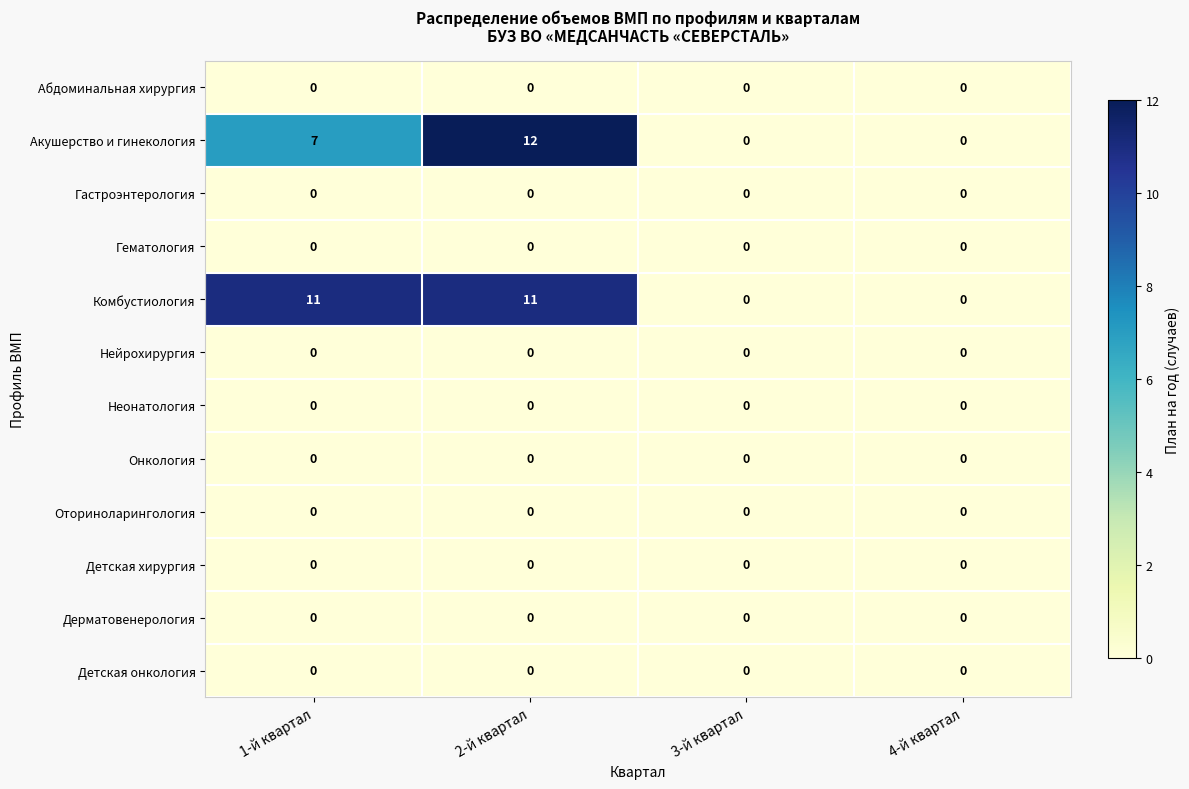

Is it true that Гематология equals 0 at 4-й квартал?

True